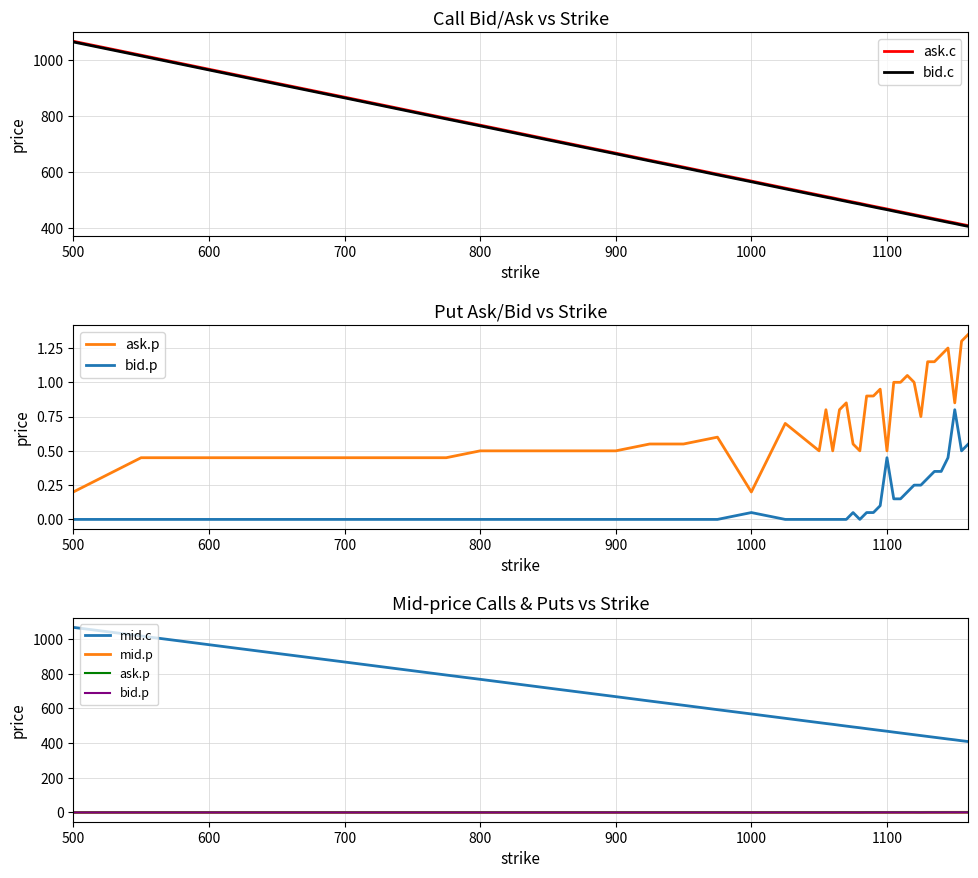

How many lines are shown in the chart?

6